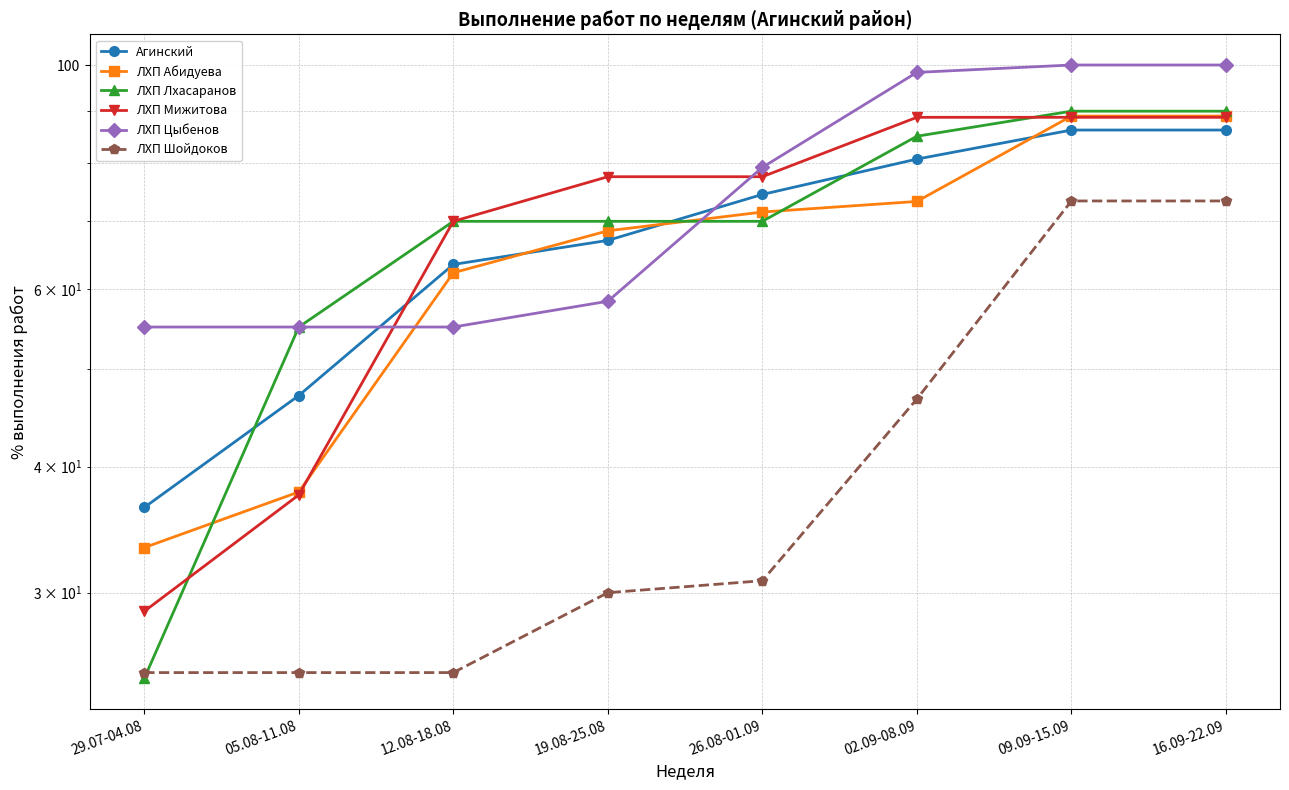

Reading left to right, transcribe all the data shown in this chart.

Агинский: 36.4	47.0	63.4	67.0	74.4	80.7	86.2	86.2
ЛХП Абидуева: 33.2	37.8	62.2	68.5	71.5	73.2	89.0	89.0
ЛХП Лхасаранов: 24.7	55.0	70.0	70.0	70.0	85.0	90.0	90.0
ЛХП Мижитова: 28.8	37.5	70.0	77.5	77.5	88.8	88.8	88.8
ЛХП Цыбенов: 55.0	55.0	55.0	58.3	79.2	98.3	100.0	100.0
ЛХП Шойдоков: 25.0	25.0	25.0	30.0	30.8	46.7	73.3	73.3